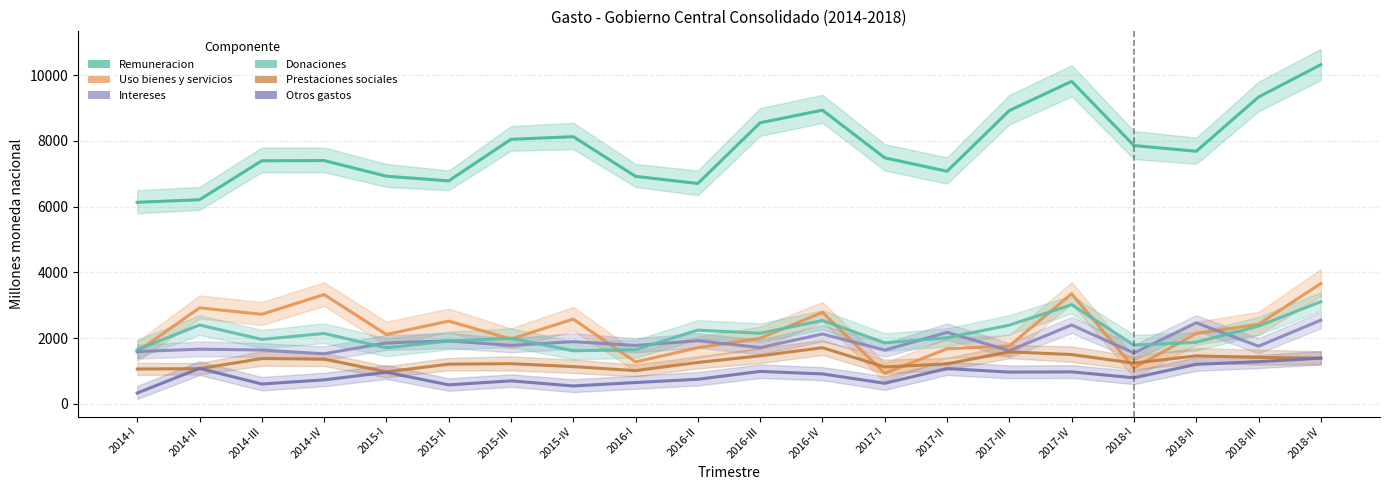

At how many categories does at least one series exceed 8467?

6